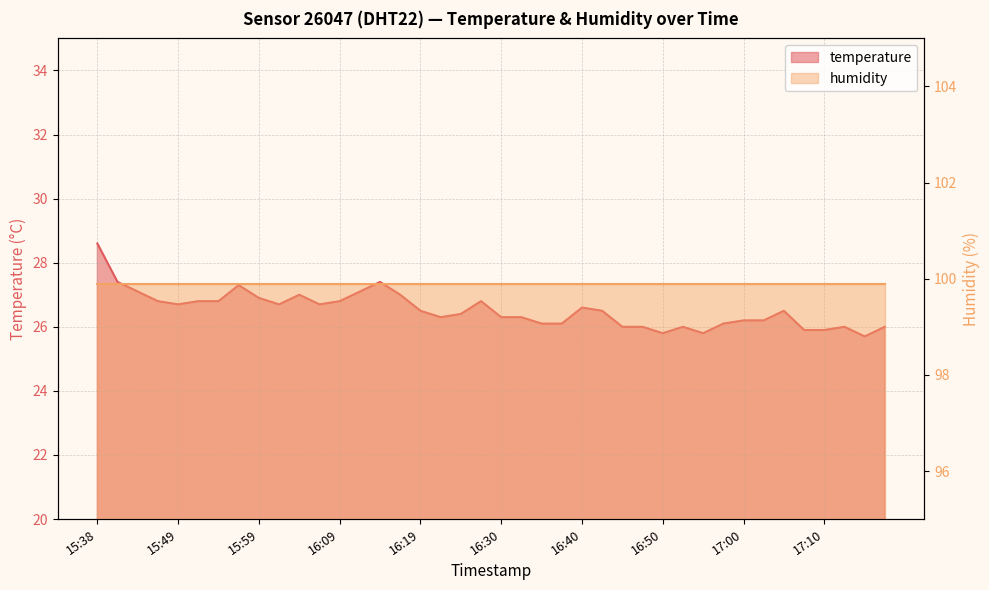

Which label corresponds to the smallest value in the chart?

17:15